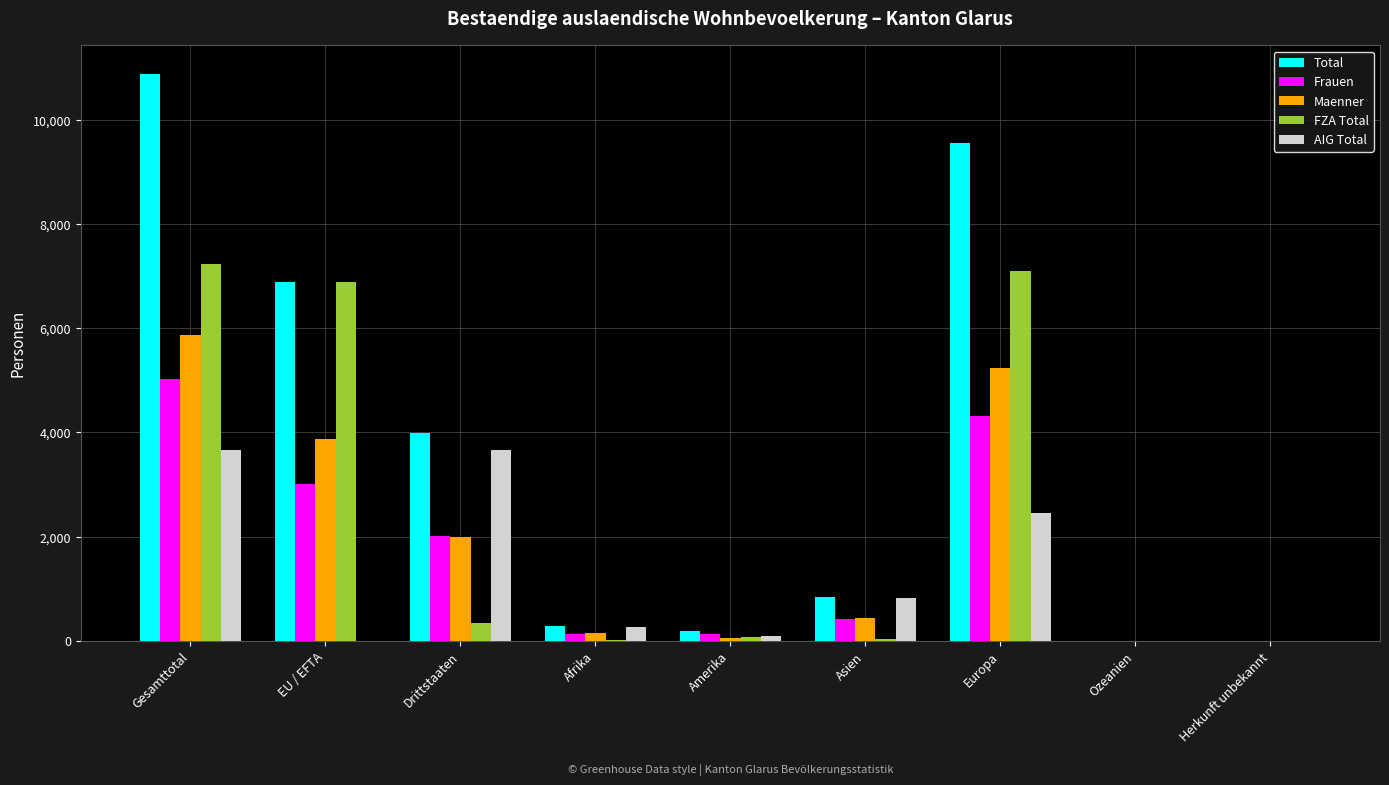

The value of AIG Total at EU / EFTA is -1807. True or false?

False